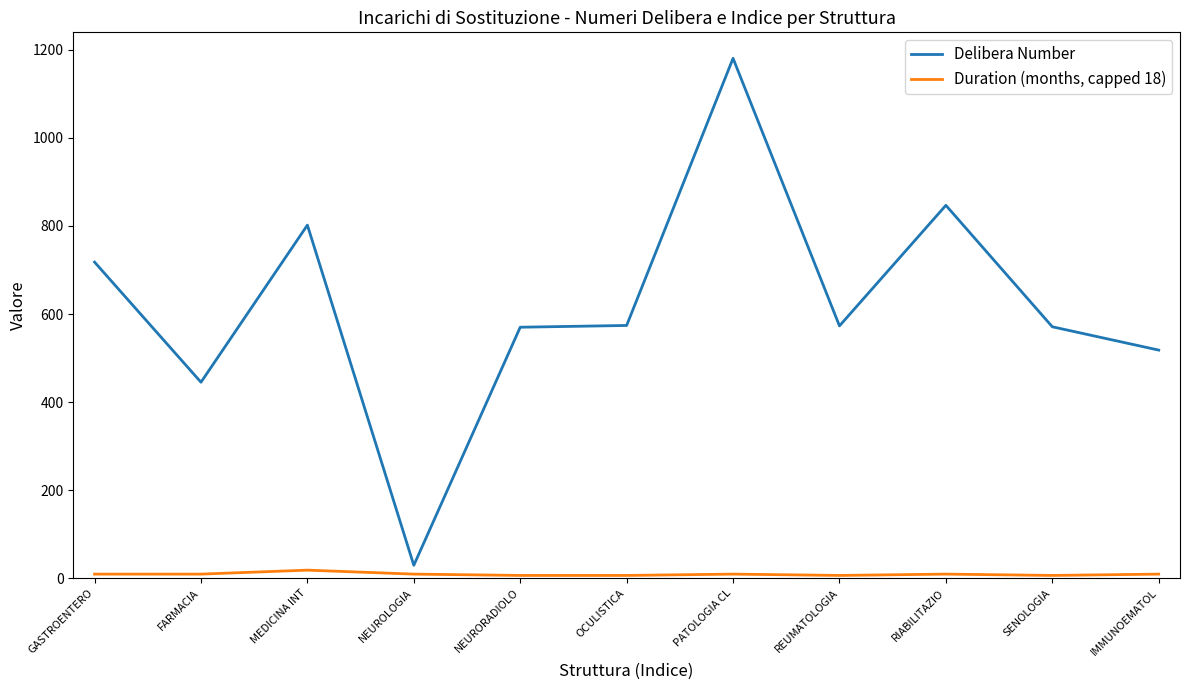

What is the difference between the maximum and minimum values in the Delibera Number series?

1152